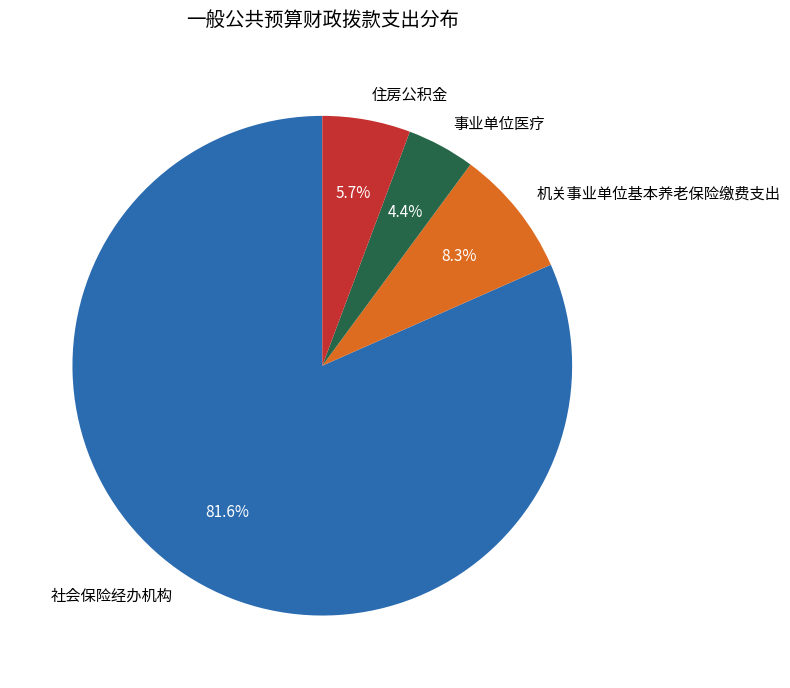

Between 机关事业单位基本养老保险缴费支出 and 事业单位医疗, which is larger?

机关事业单位基本养老保险缴费支出